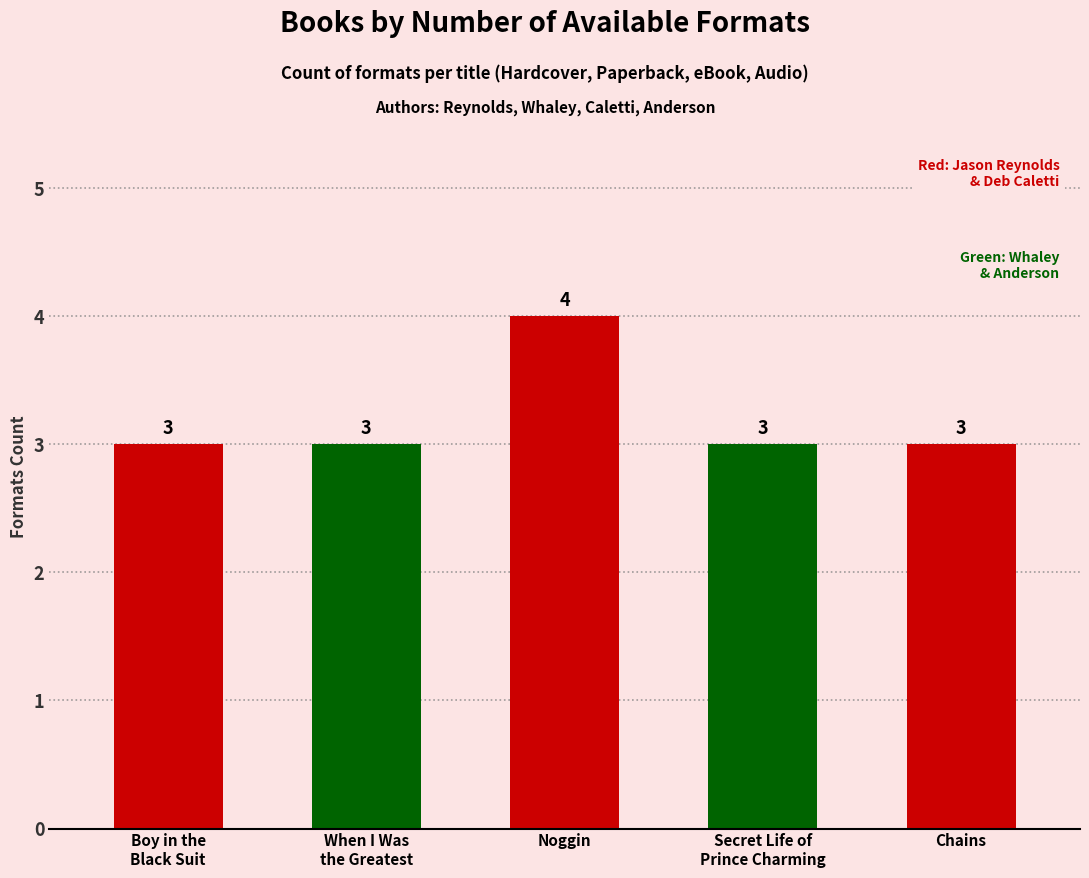

How many bars are there in total?

5